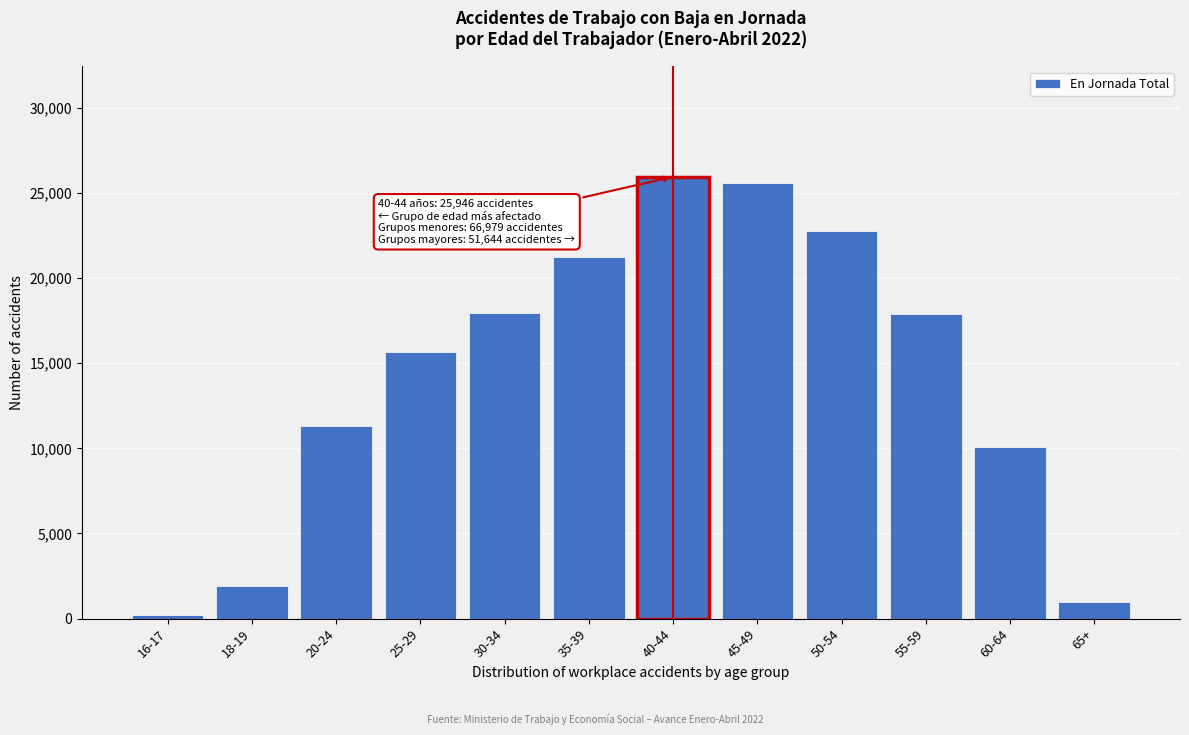

At which label is the value closest to 13071?

20-24